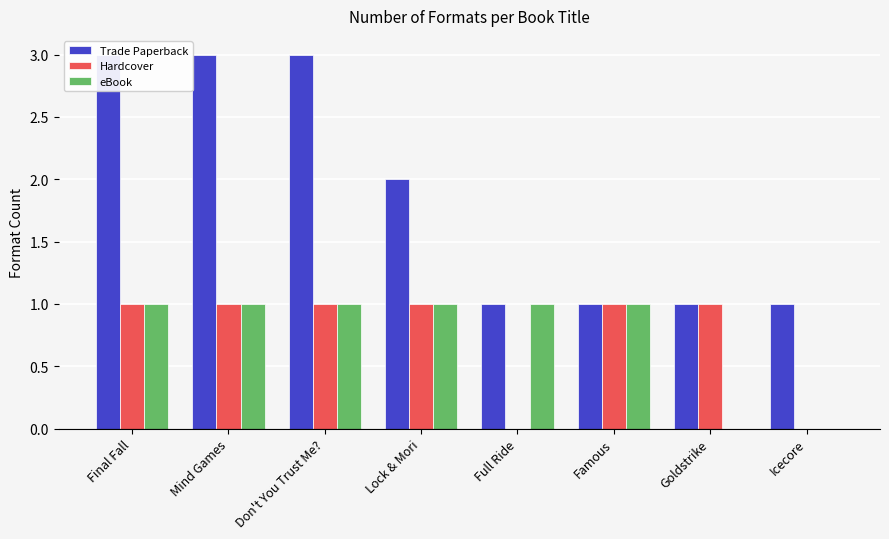

What is the difference between the second highest and minimum values in the Trade Paperback series?

2